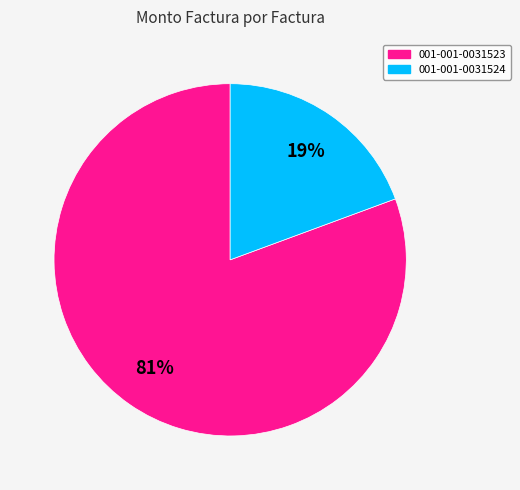

What percentage is the 001-001-0031524 slice, to the nearest percent?

19%